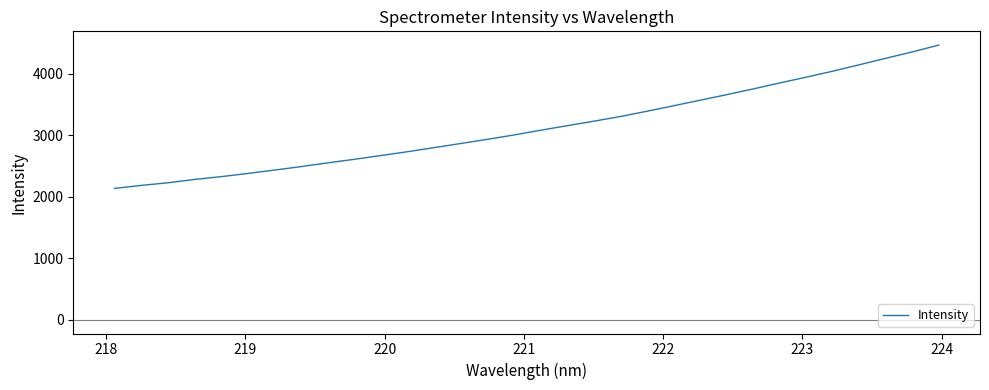

What is the greatest value displayed?

4463.4